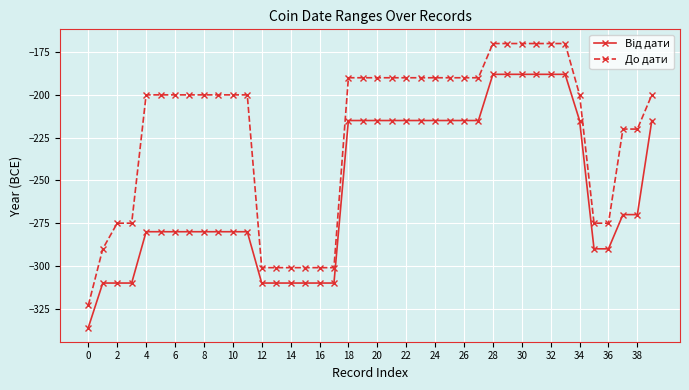

Which series has the largest range (max minus min)?

До дати